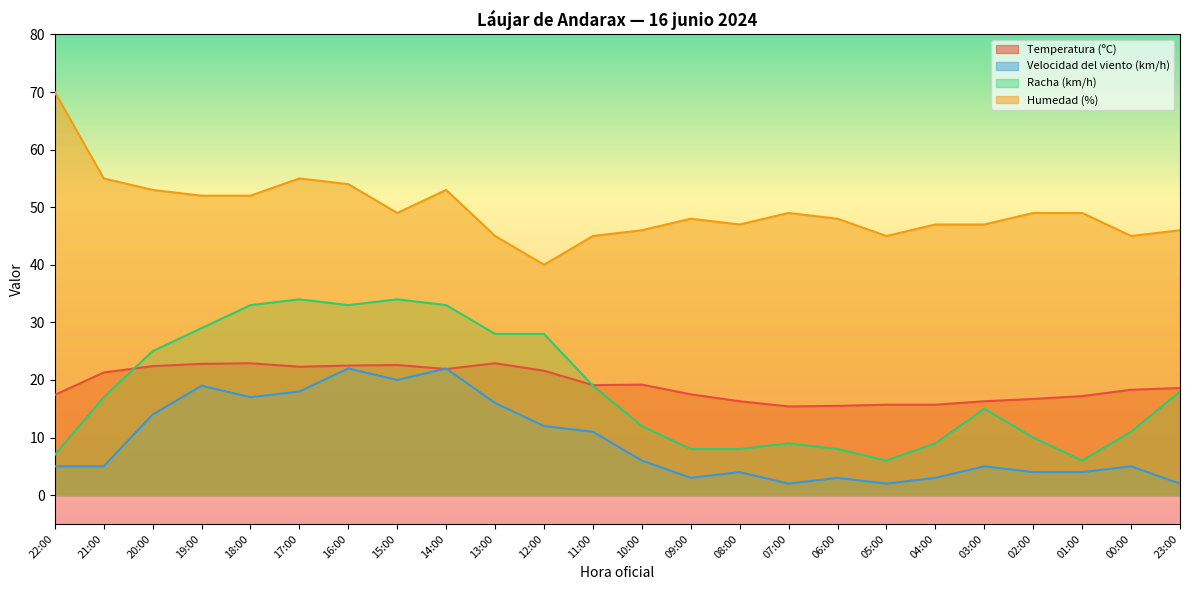

Which series has the widest spread of values?

Humedad (%)